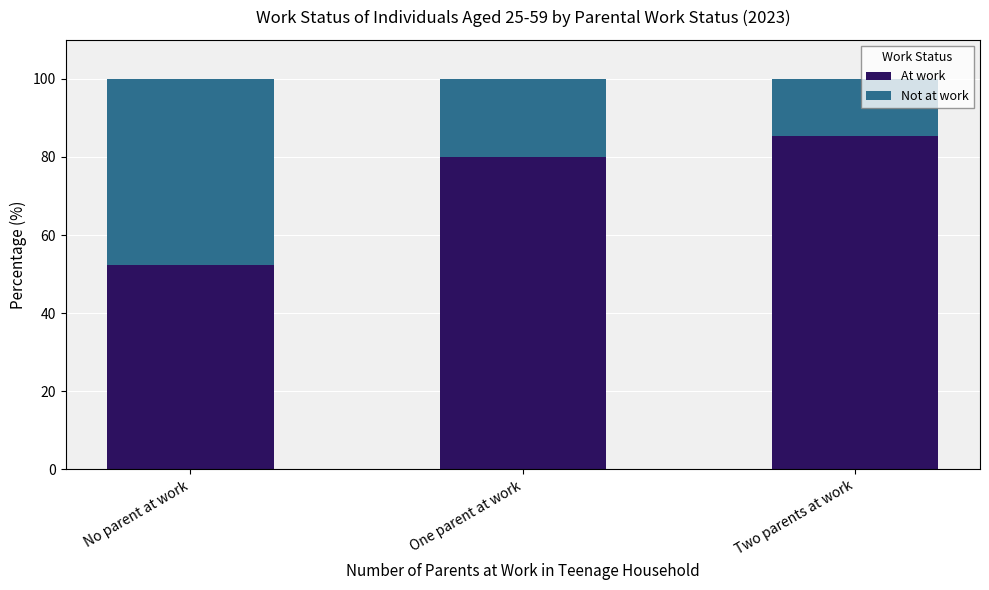

What is the total value across all series at One parent at work?

100.0